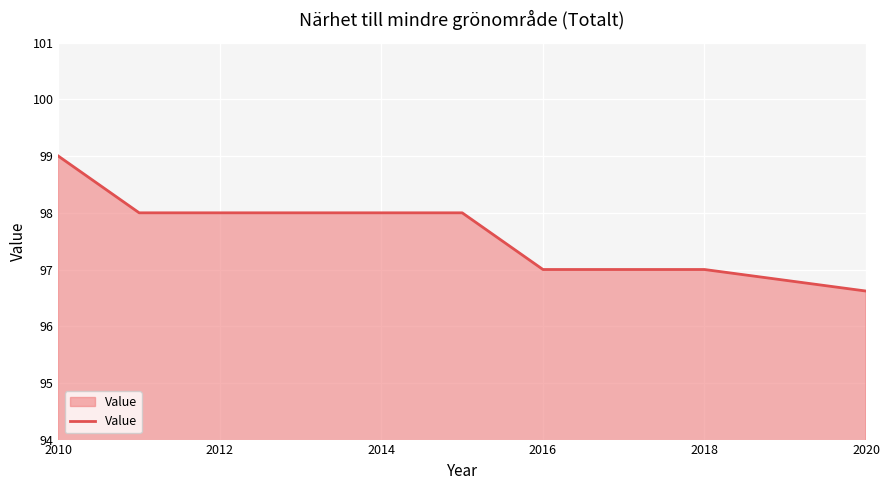

What is the smallest value displayed?

96.6